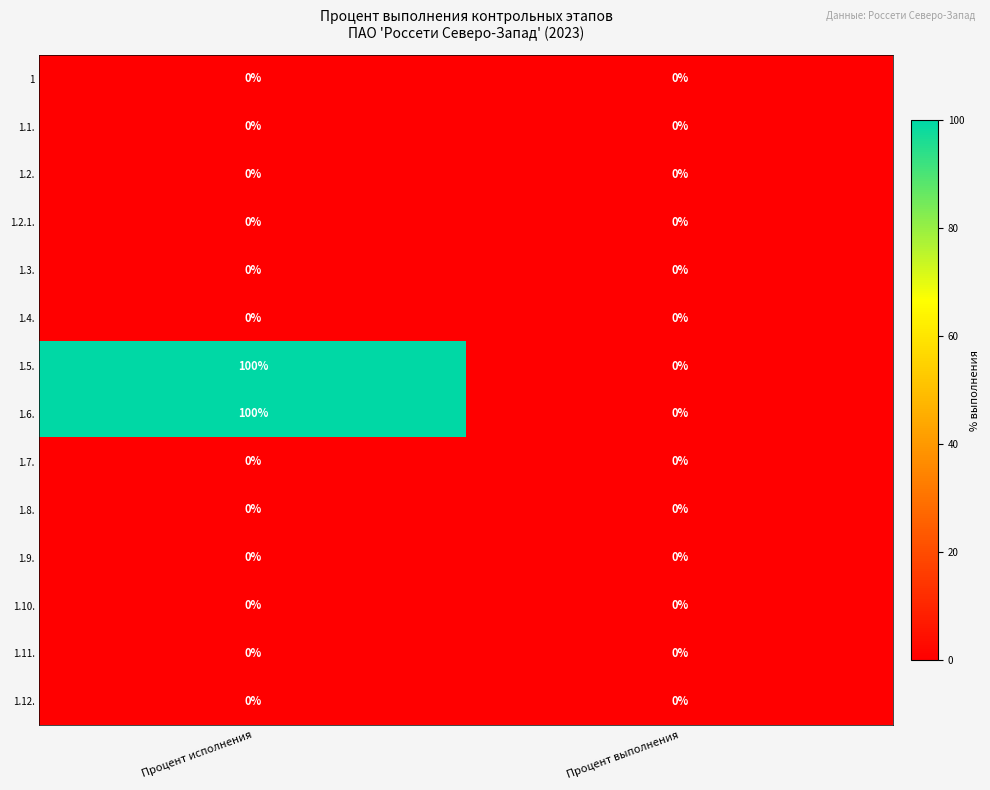

Is it true that 1.5. equals 155 at Процент исполнения?

False